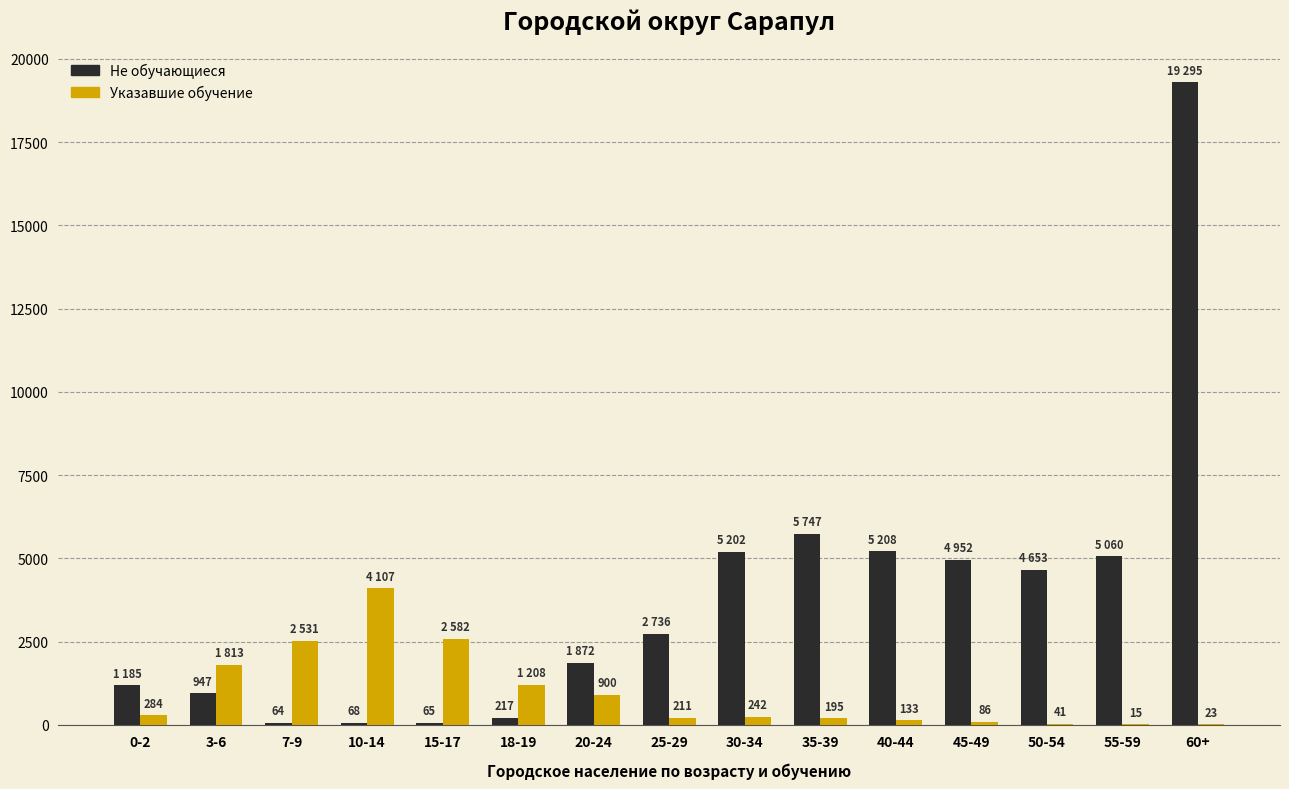

Which series changed the most between 30-34 and 50-54?

Не обучающиеся